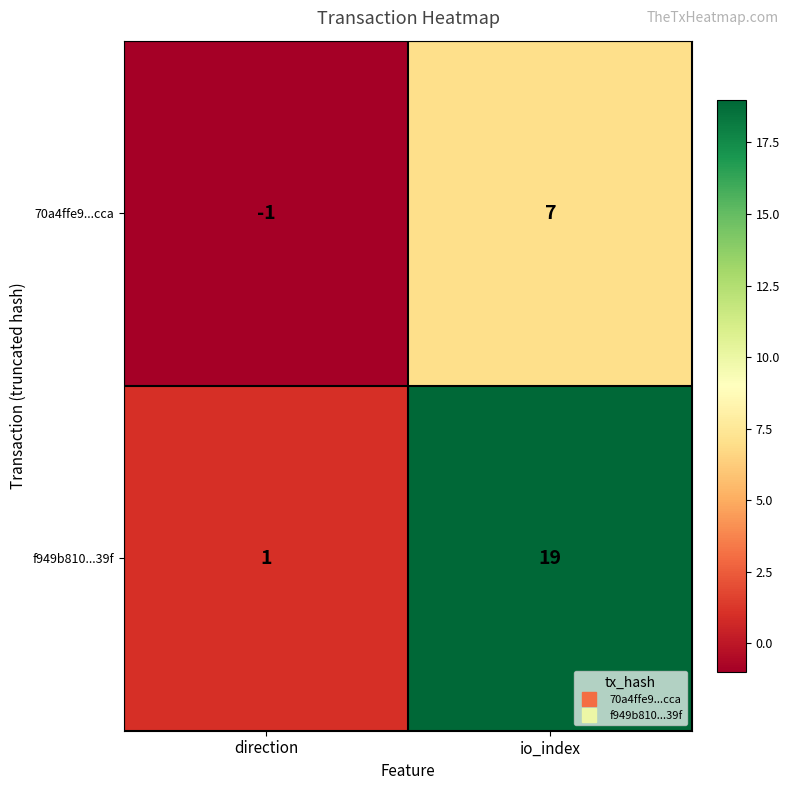

What is the approximate value of 70a4ffe9...cca at io_index?

7